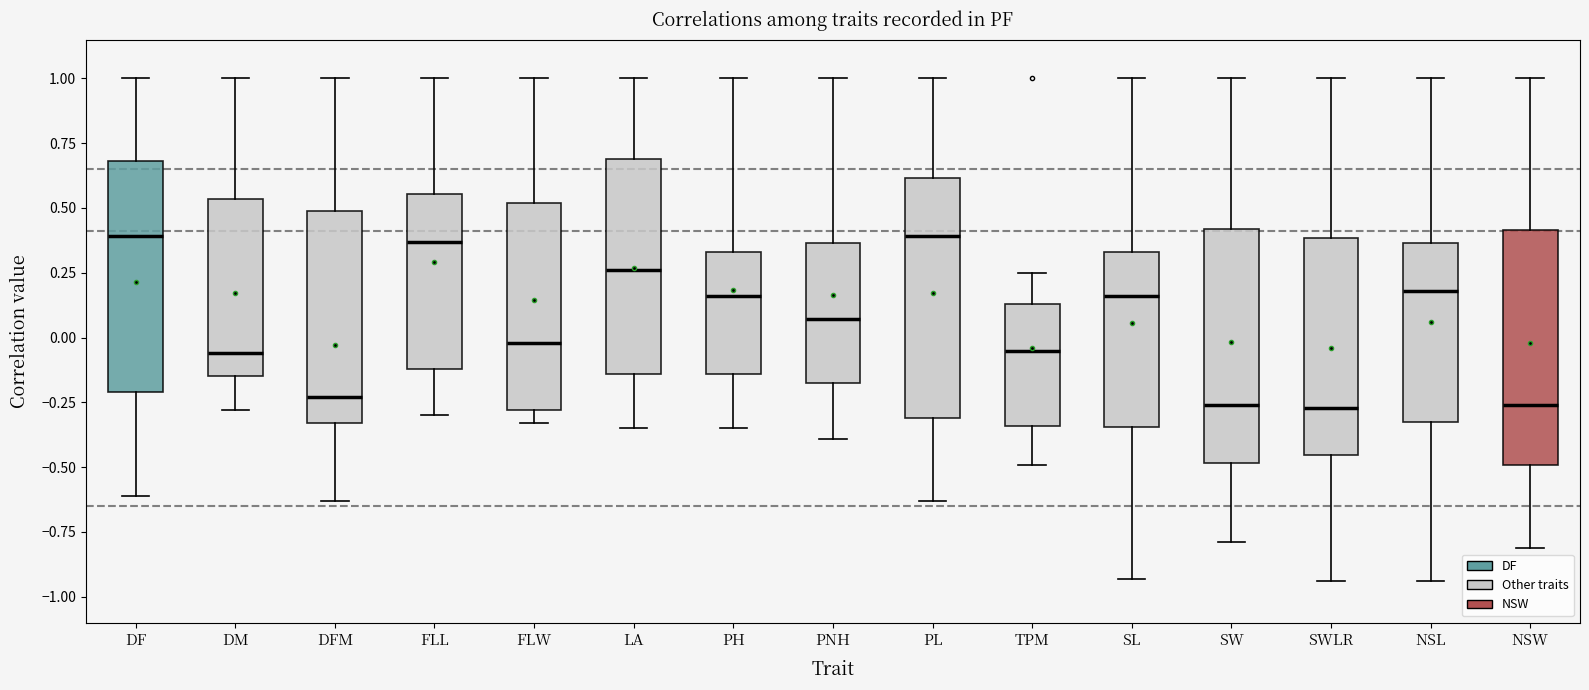

Where does the lower whisker of the box for NSL end on the y-axis? The values are not printed on the chart, so give them approximately, as read against the axis.

-0.95